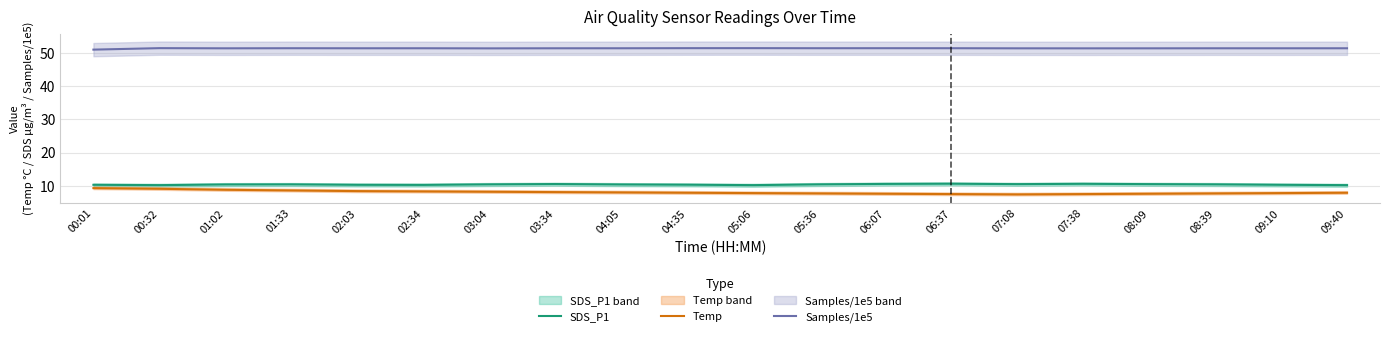

Reading right to left, what are all the values shown in this chart?

SDS_P1: 09:40=10.2	09:10=10.3	08:39=10.4	08:09=10.5	07:38=10.6	07:08=10.5	06:37=10.6	06:07=10.6	05:36=10.4	05:06=10.2	04:35=10.3	04:05=10.4	03:34=10.5	03:04=10.4	02:34=10.3	02:03=10.3	01:33=10.4	01:02=10.4	00:32=10.2	00:01=10.3
Temp: 09:40=7.9	09:10=7.8	08:39=7.7	08:09=7.6	07:38=7.5	07:08=7.4	06:37=7.5	06:07=7.6	05:36=7.7	05:06=7.8	04:35=7.9	04:05=8.0	03:34=8.1	03:04=8.2	02:34=8.3	02:03=8.4	01:33=8.6	01:02=8.8	00:32=9.1	00:01=9.3
Samples/1e5: 09:40=51.4	09:10=51.4	08:39=51.4	08:09=51.4	07:38=51.4	07:08=51.4	06:37=51.5	06:07=51.5	05:36=51.5	05:06=51.5	04:35=51.5	04:05=51.5	03:34=51.4	03:04=51.4	02:34=51.5	02:03=51.4	01:33=51.5	01:02=51.4	00:32=51.5	00:01=51.0